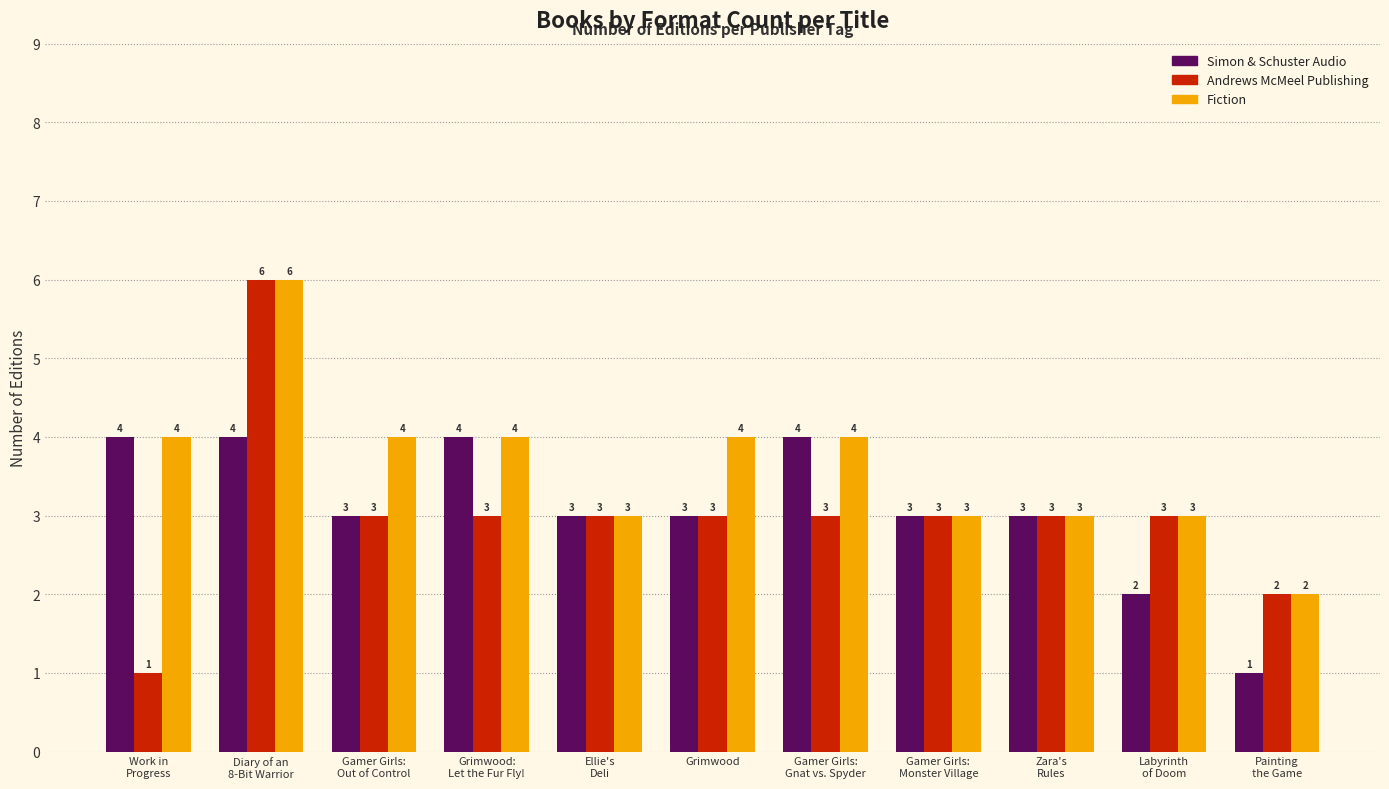

At which category does the chart reach its peak across all series?

Diary of an
8-Bit Warrior